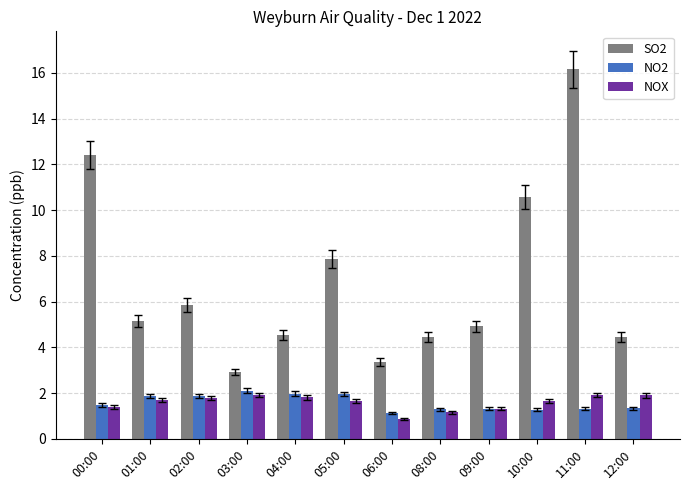

Which series changed the most between 01:00 and 03:00?

SO2